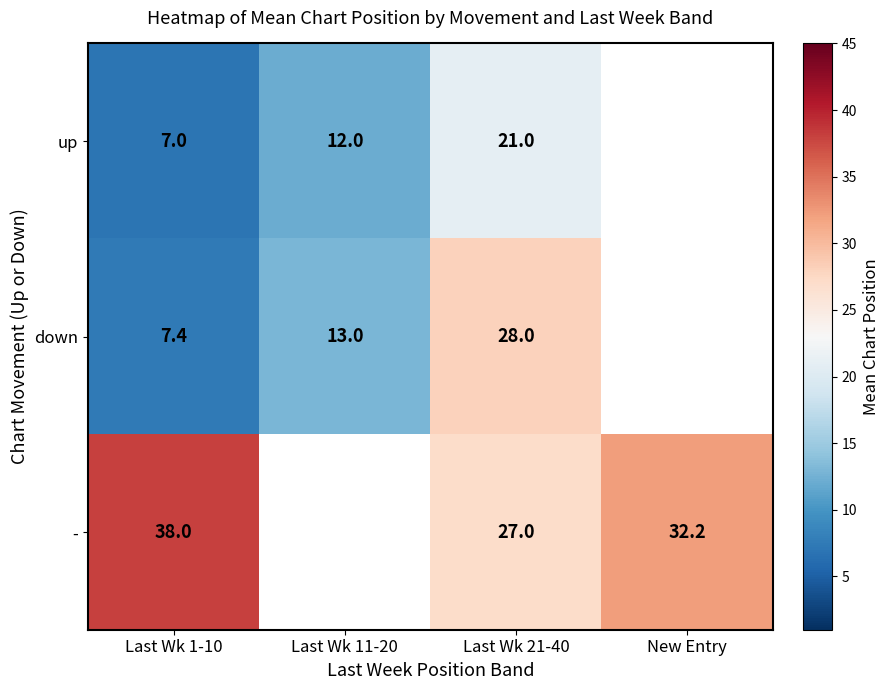

What is the maximum value shown in the chart?

38.0